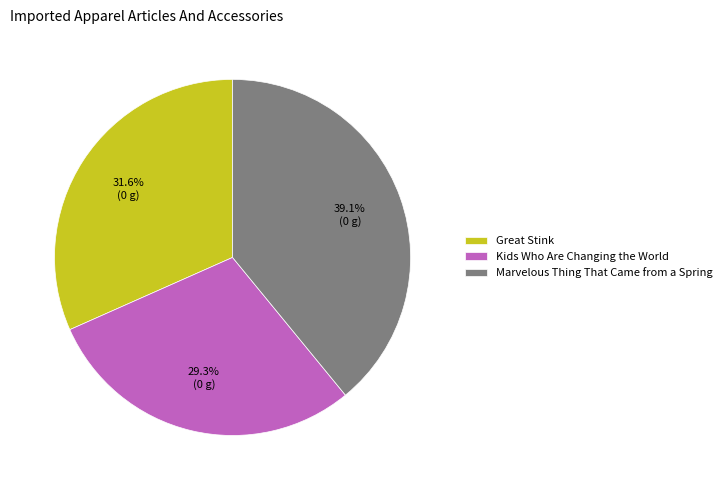

Which category has the smallest portion of the pie?

Kids Who Are Changing the World